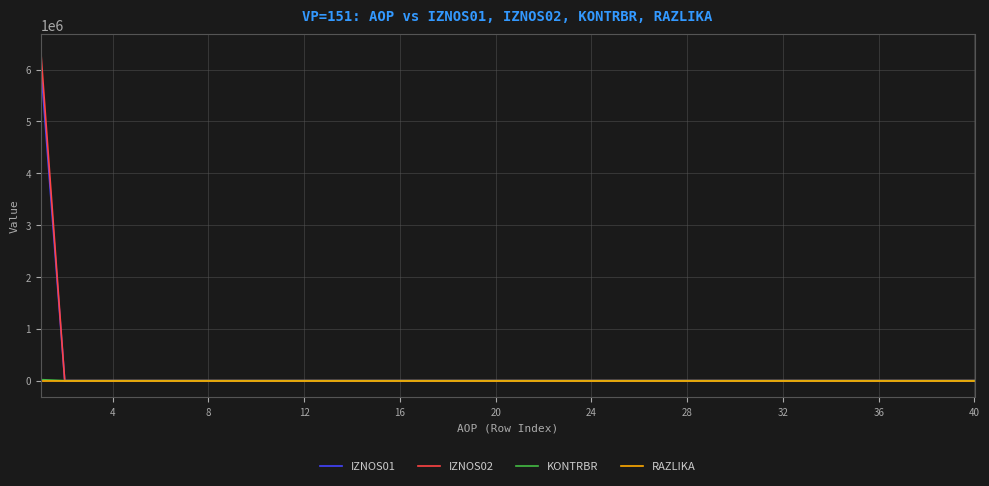

What is the greatest value displayed?

6364533.6